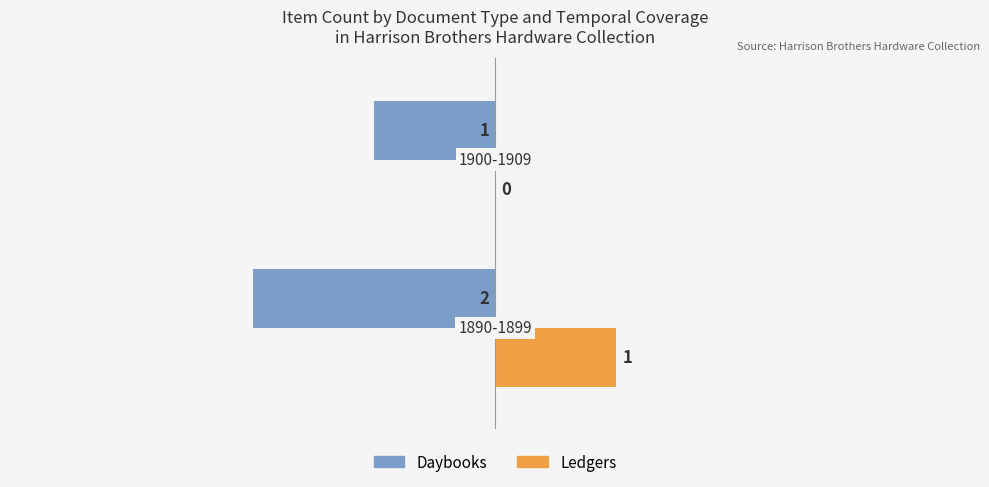

What is the maximum value for Daybooks?

-1